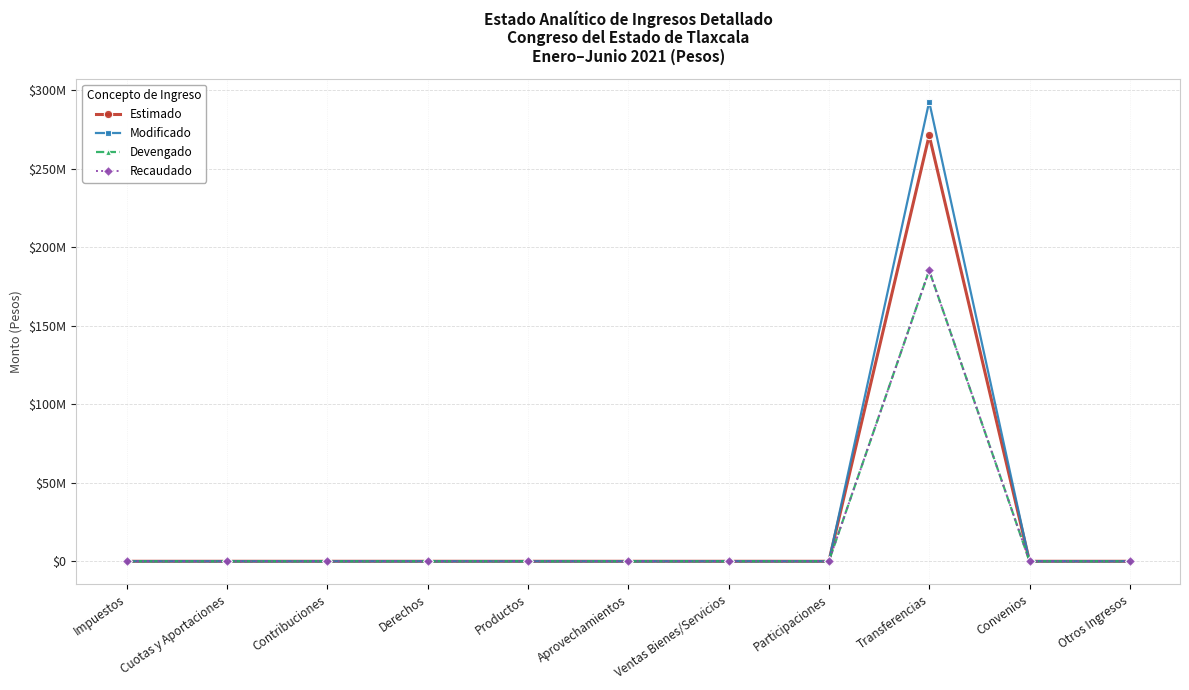

At which category does the chart reach its peak across all series?

Transferencias